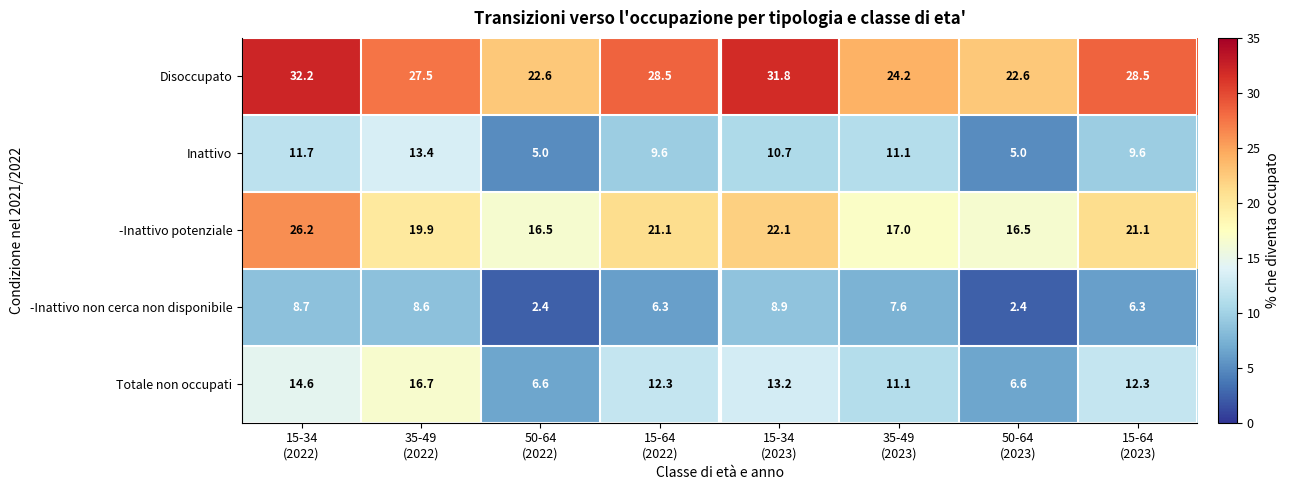

Which series has the largest total across all categories?

Disoccupato